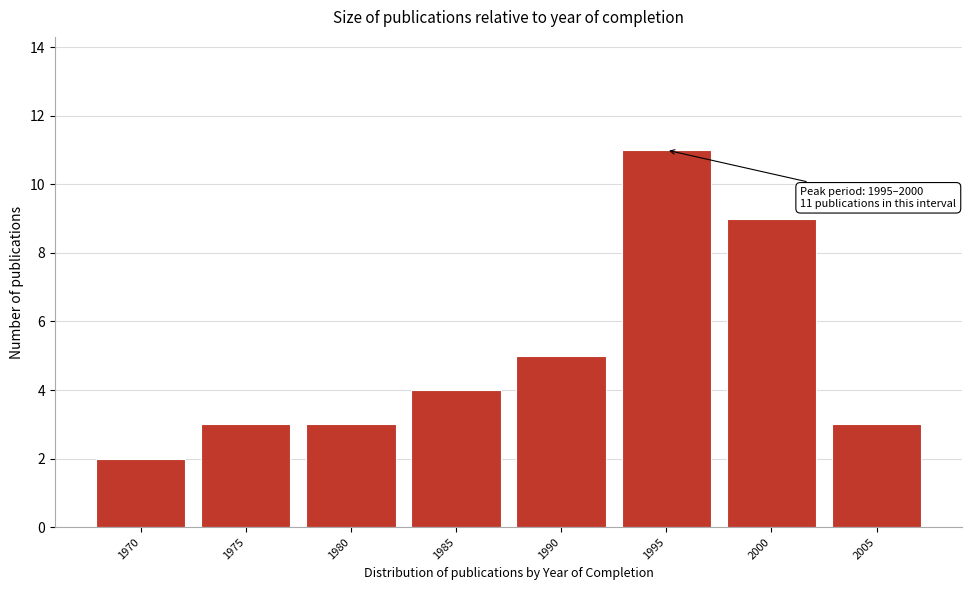

Reading left to right, transcribe all the data shown in this chart.

2	3	3	4	5	11	9	3